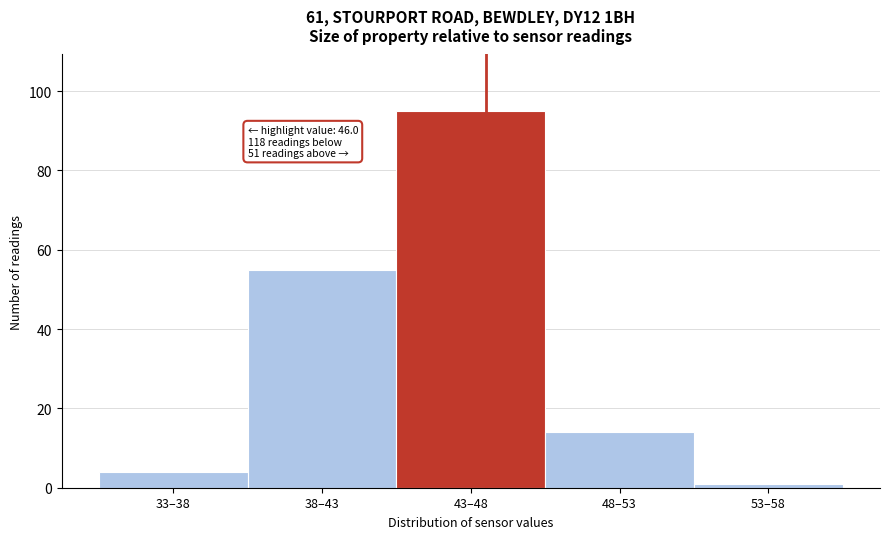

Reading left to right, extract all data points from this chart.

4	55	95	14	1